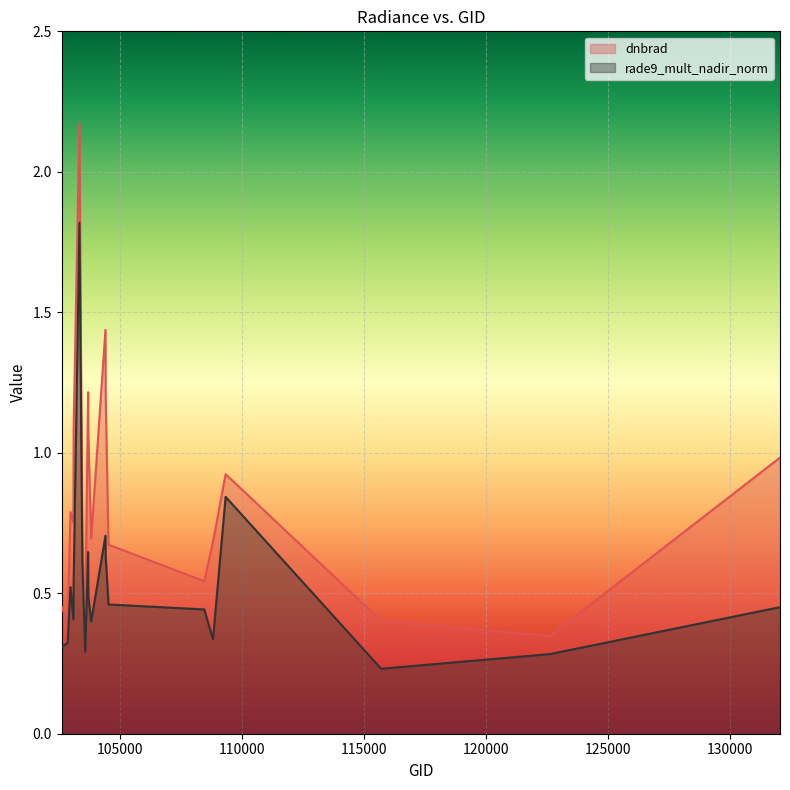

True or false: rade9_mult_nadir_norm and dnbrad intersect in this chart.

False